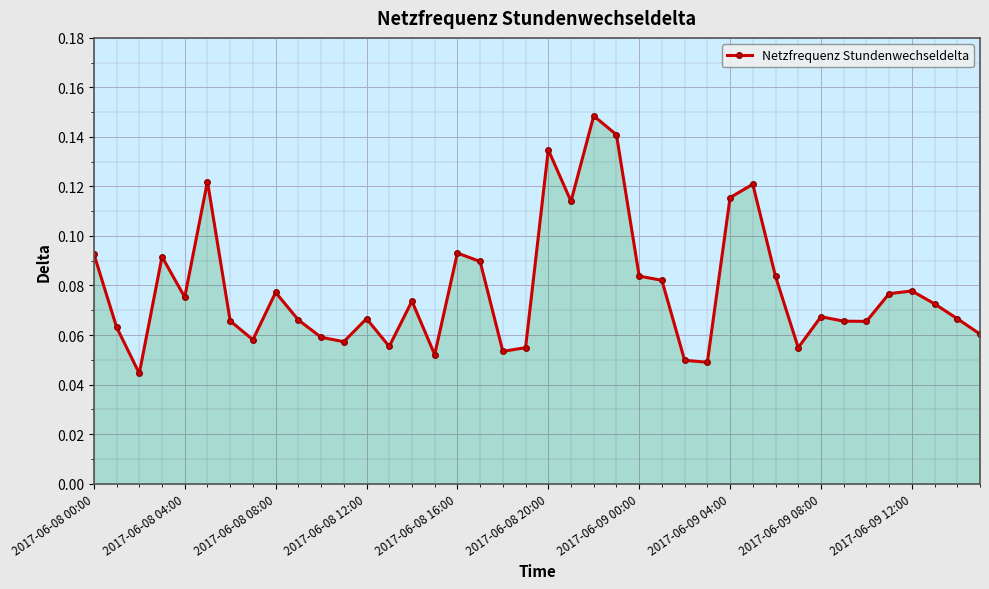

What is the sum of all values?

3.1